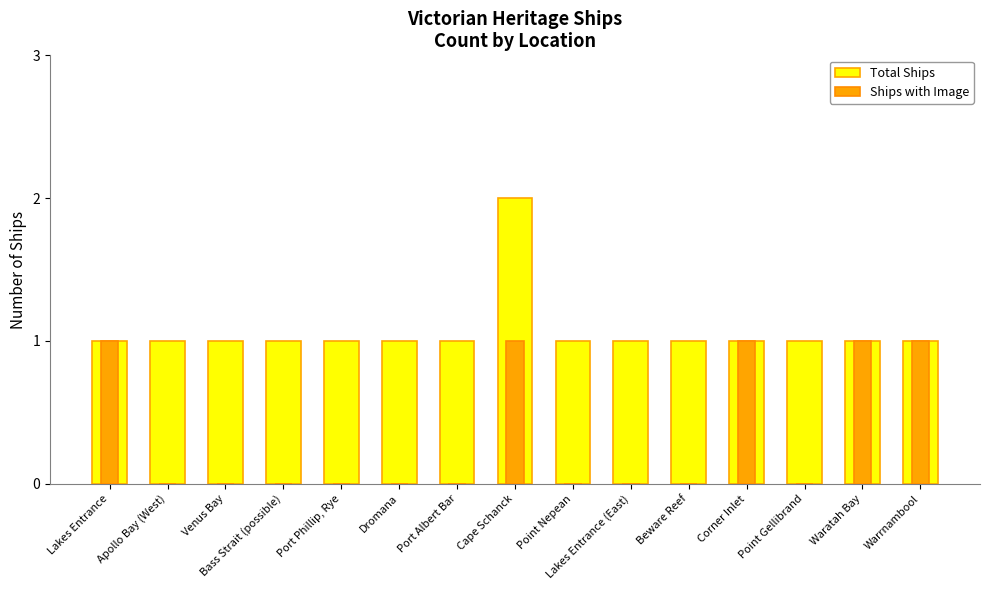

What is the label of the 15th bar from the left?

Warrnambool